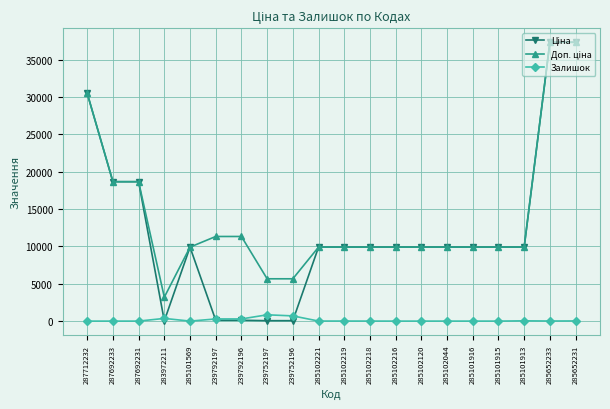

What is the label of the 8th point from the left?

239752197